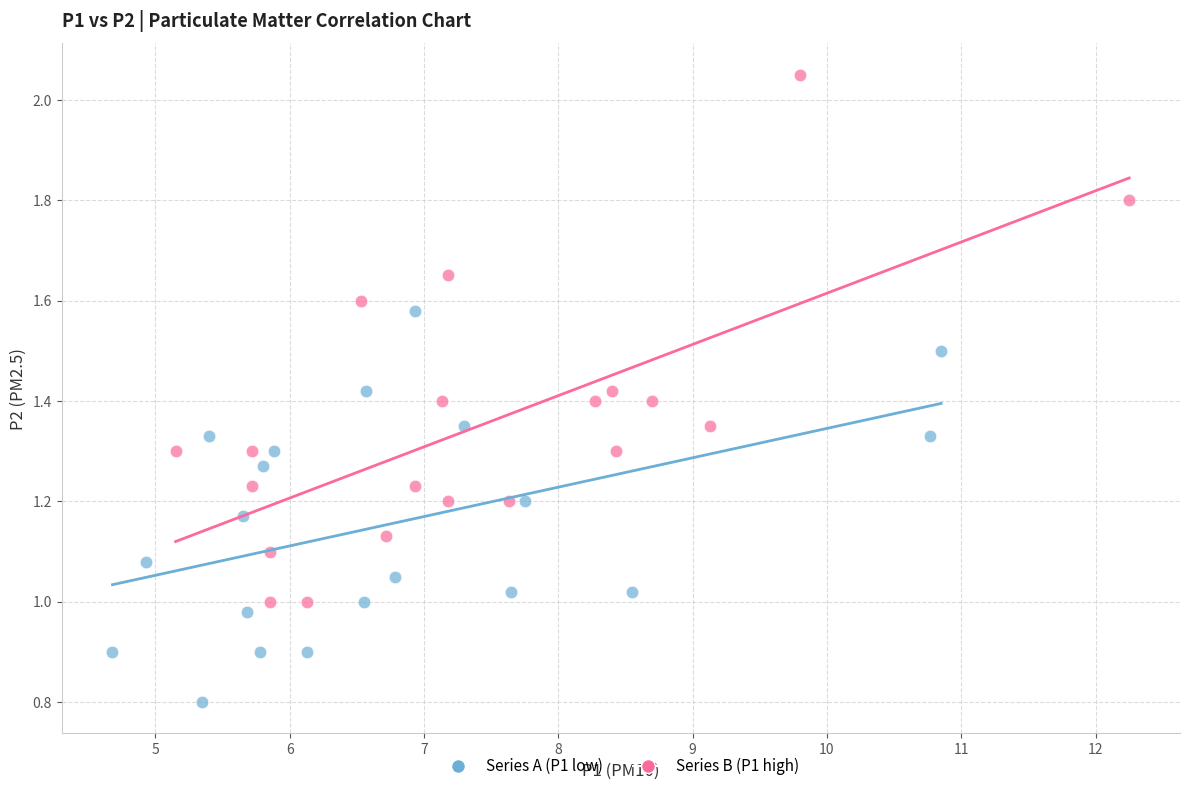

What are all the series names shown in the legend?

Series A (P1 low), Series B (P1 high)